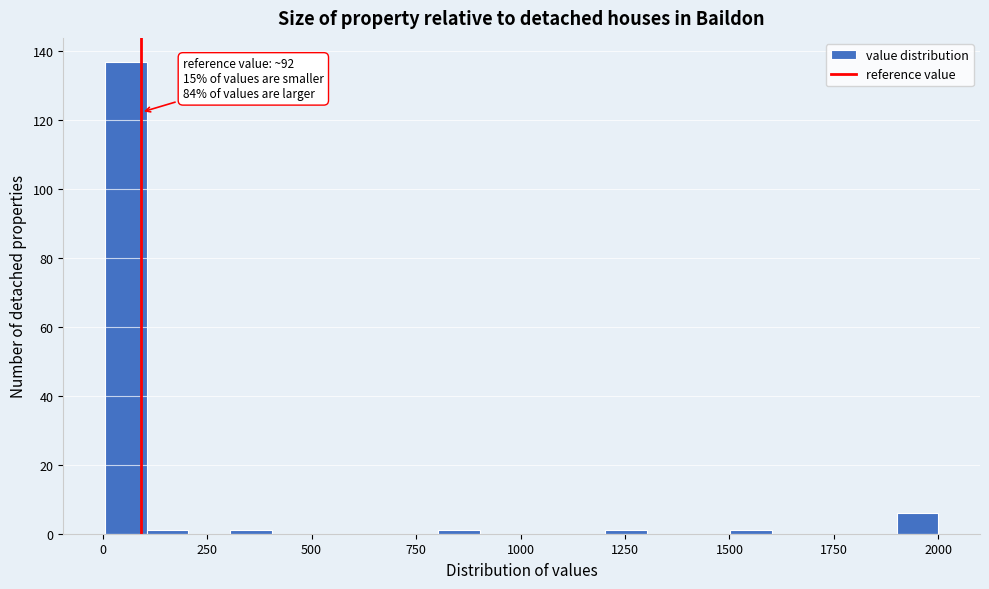

Around what value on the x-axis is the tallest bar? Give the approximate position of its centre, as read against the axis.

50